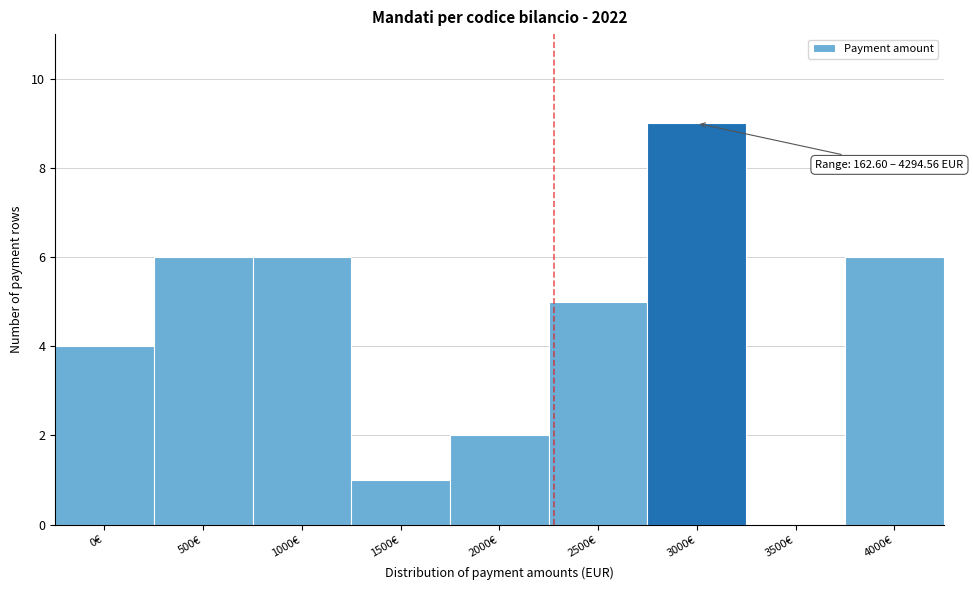

Reading left to right, what are all the values shown in this chart?

0€=4	500€=6	1000€=6	1500€=1	2000€=2	2500€=5	3000€=9	3500€=0	4000€=6